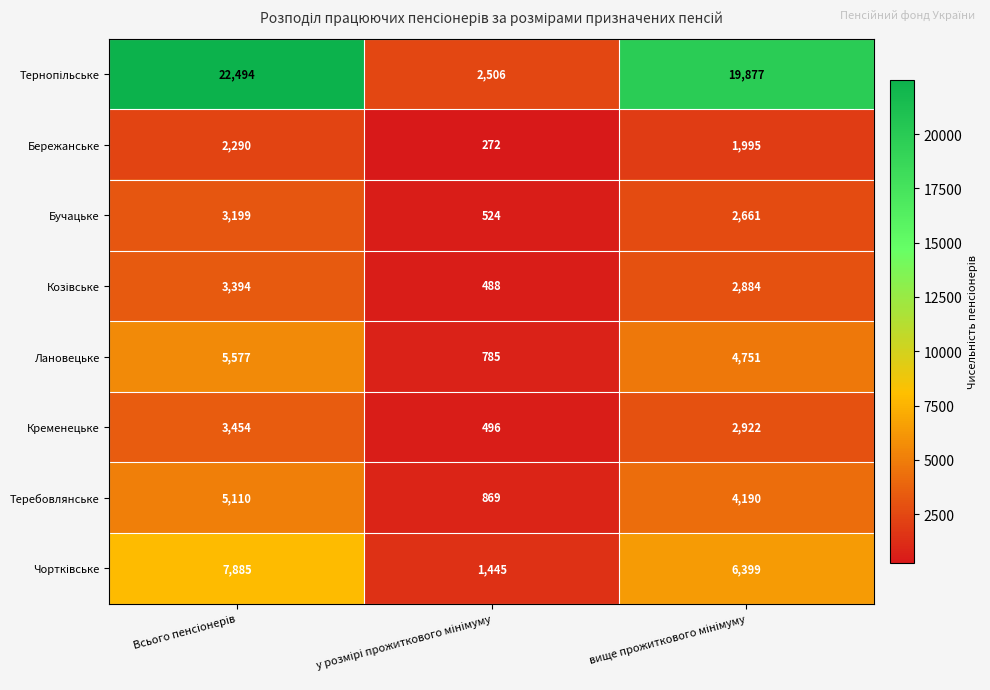

What is the minimum value shown in the chart?

272